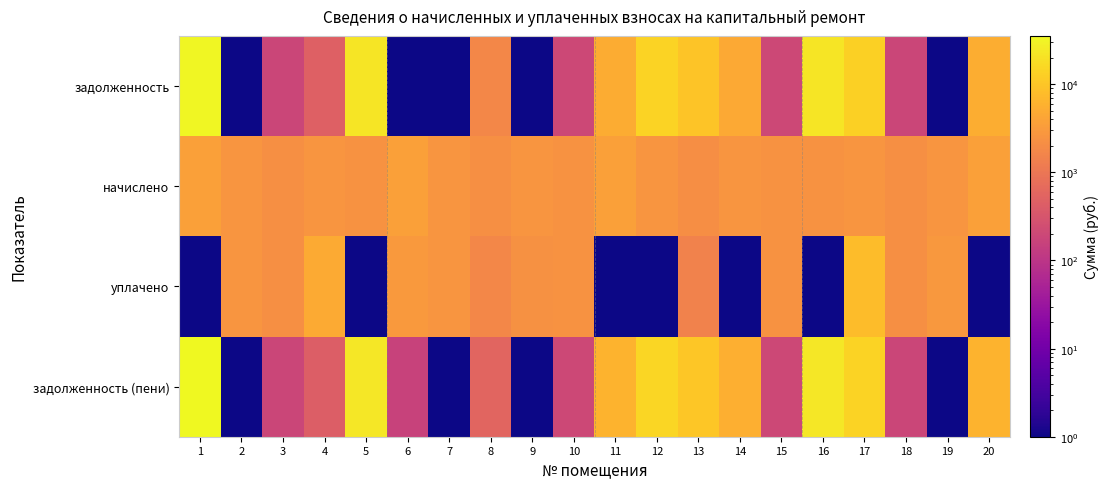

How many categories are shown in the chart?

20